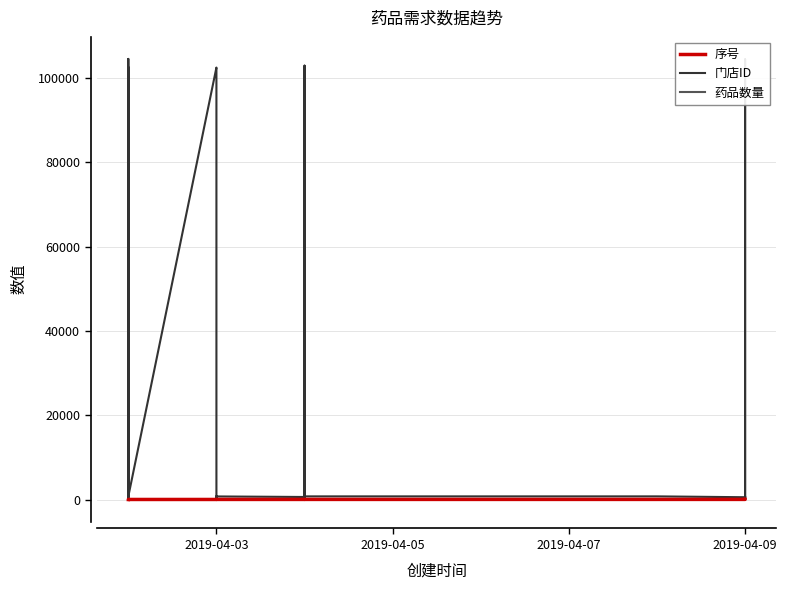

True or false: 药品数量 and 门店ID cross at least once.

False